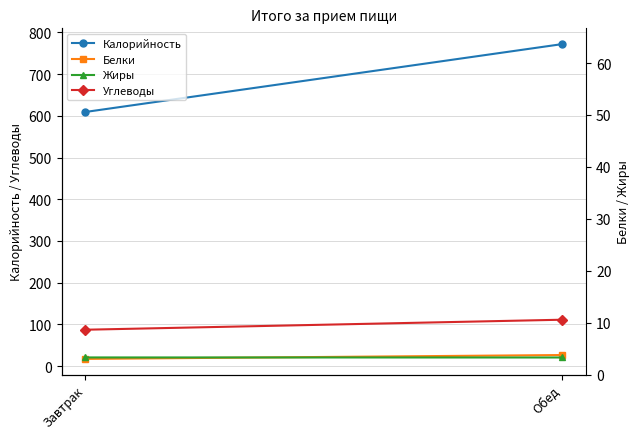

The Углеводы series shows 17.6 at Завтрак. True or false?

False